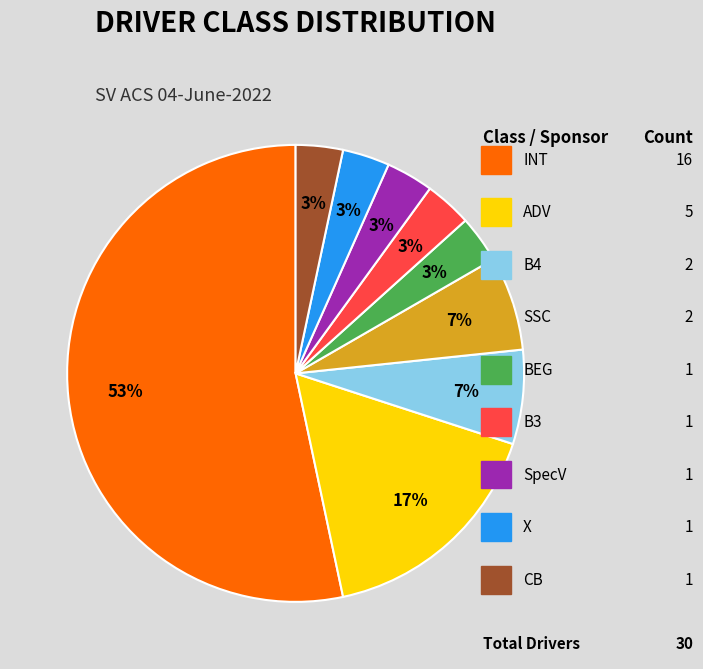

To the nearest percent, what is the average slice percentage?

11%